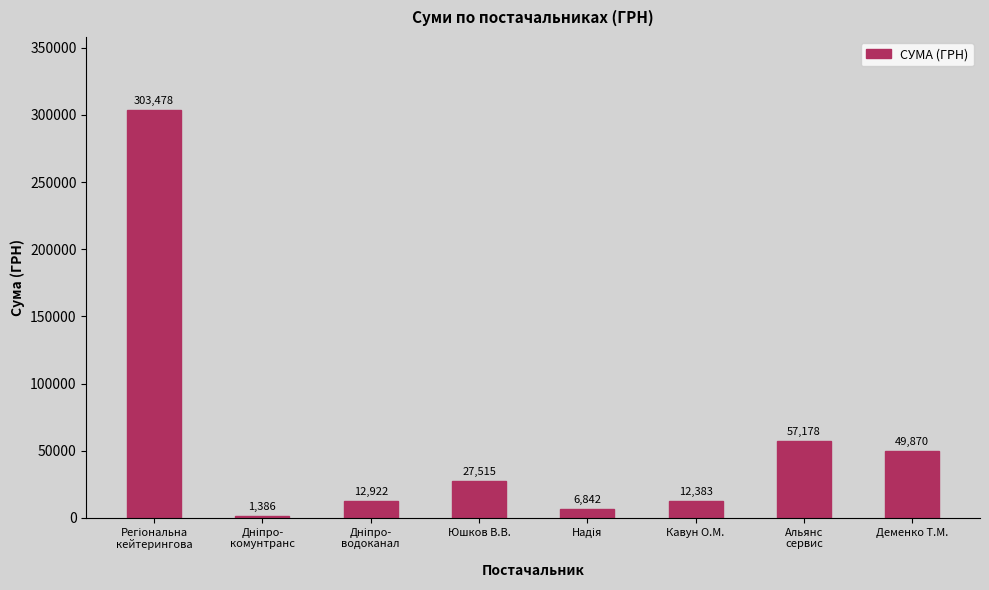

True or false: the data shows 41420.4 at Юшков В.В..

False